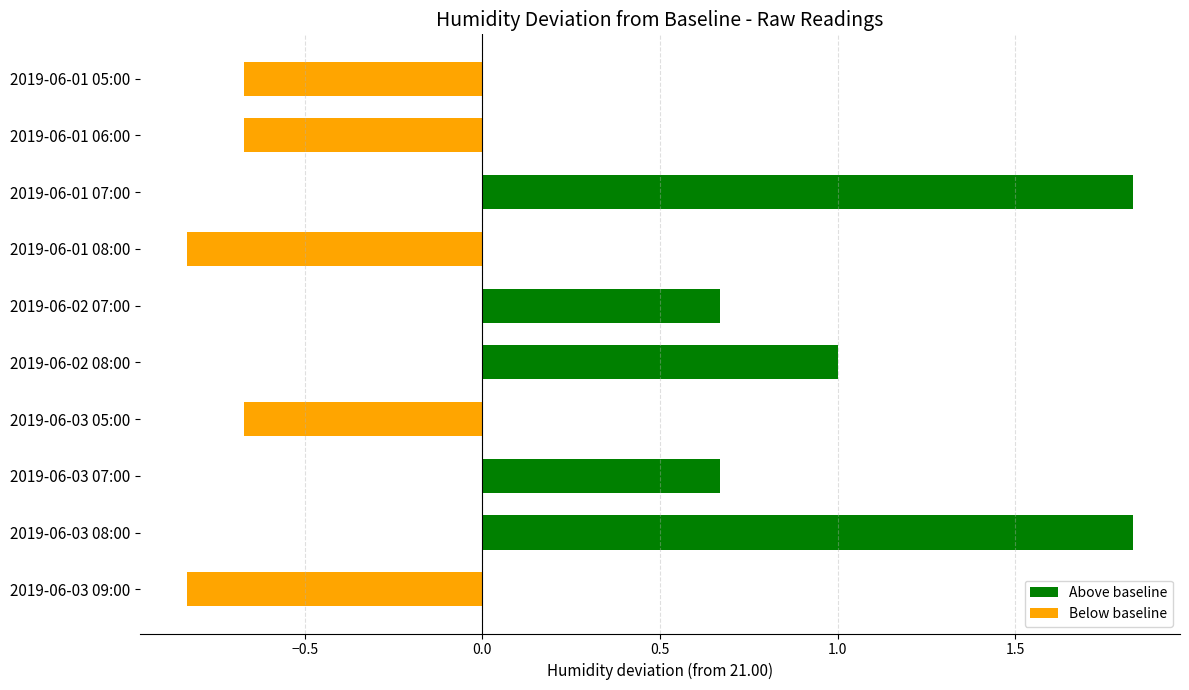

What position from the top is 2019-06-03 05:00?

7